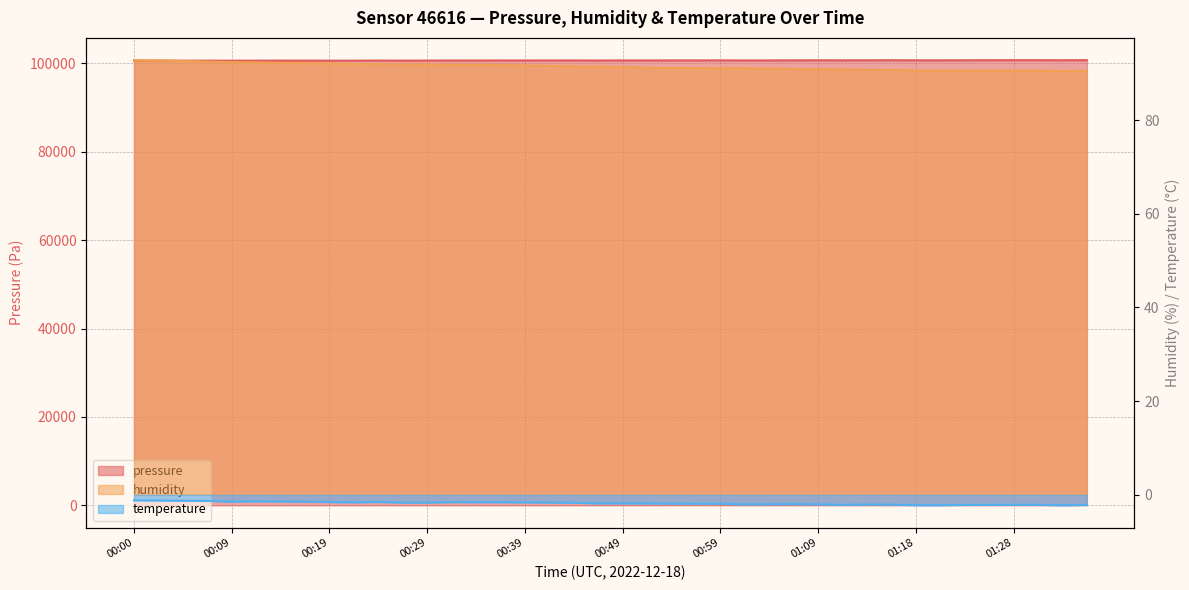

What is the label of the 40th point from the right?

00:00